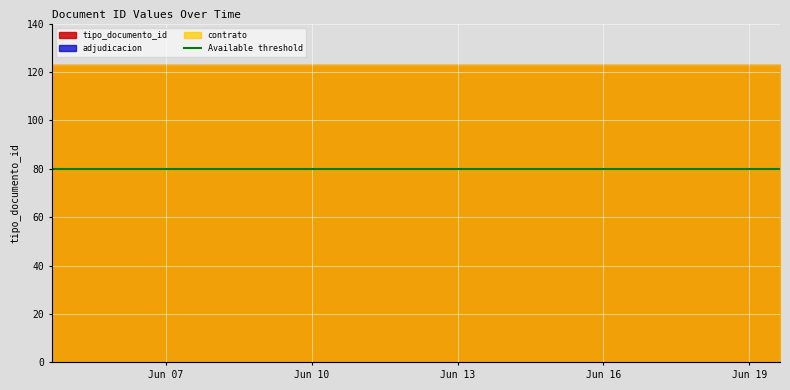

What is the value of the 6th point from the left?

37